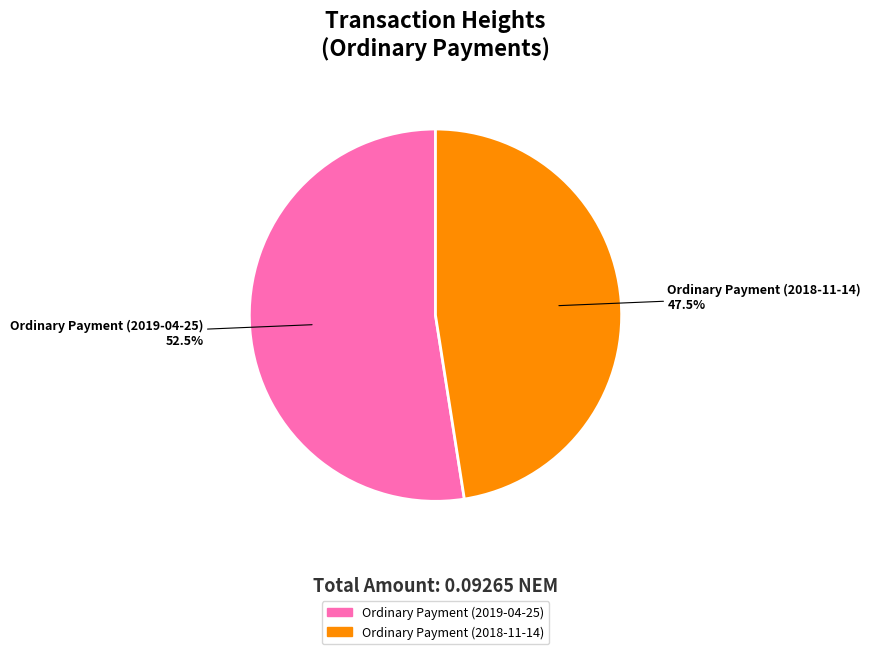

Rank the categories by value from highest to lowest.

Ordinary Payment (2019-04-25), Ordinary Payment (2018-11-14)